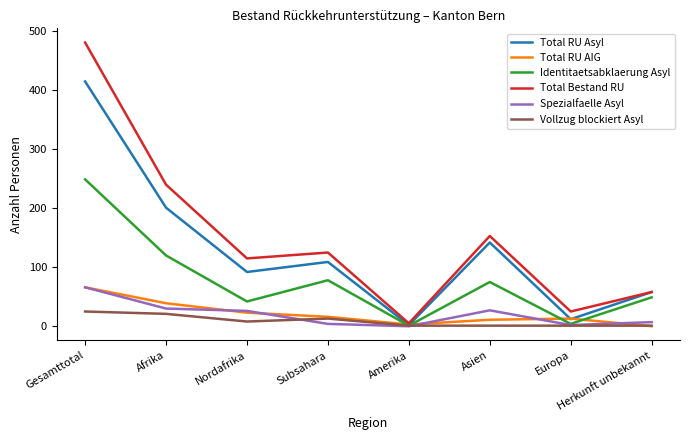

Which series has the largest range (max minus min)?

Total Bestand RU